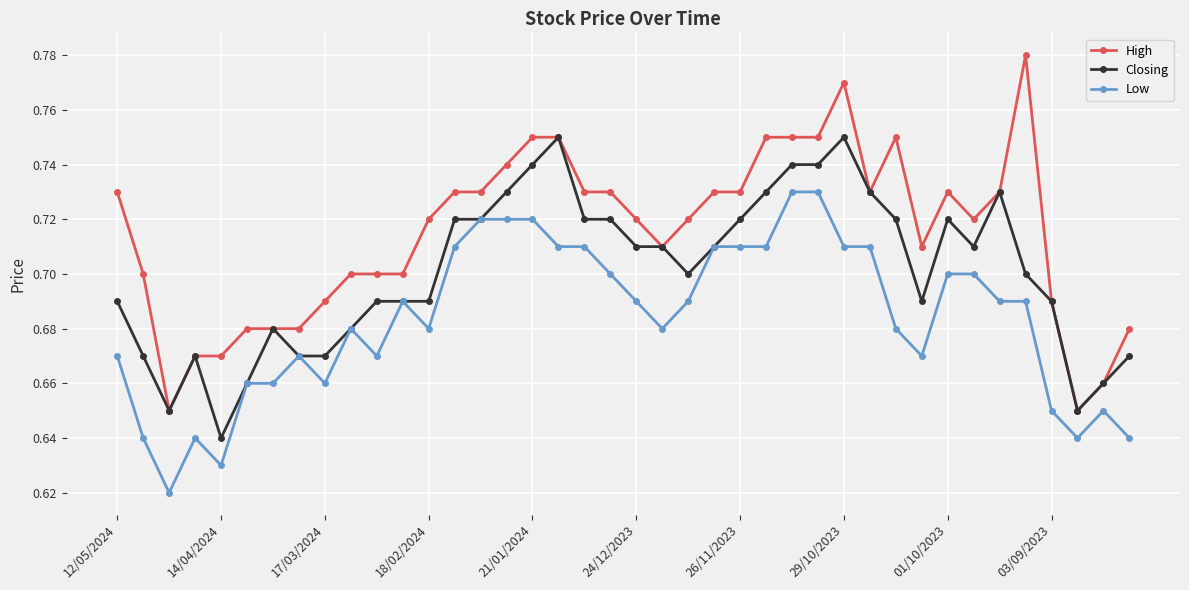

At how many categories does at least one series exceed 0?

40